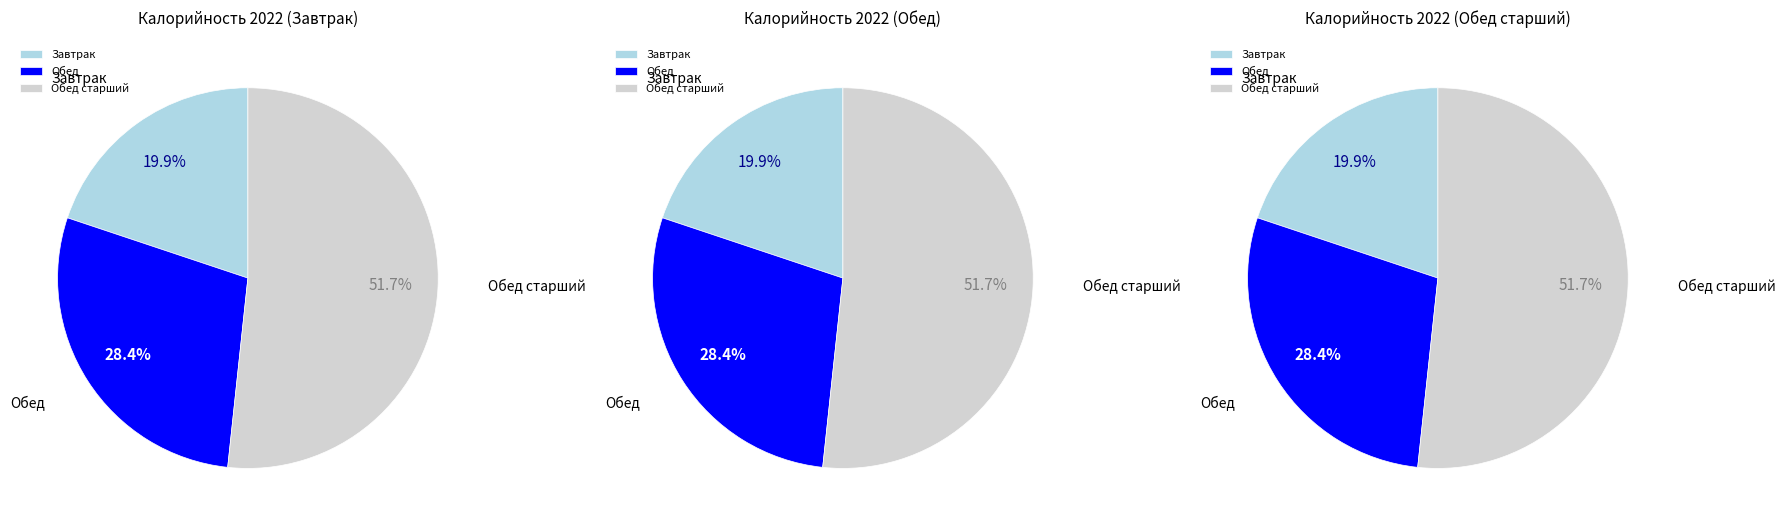

Is there a majority slice in this chart?

Yes